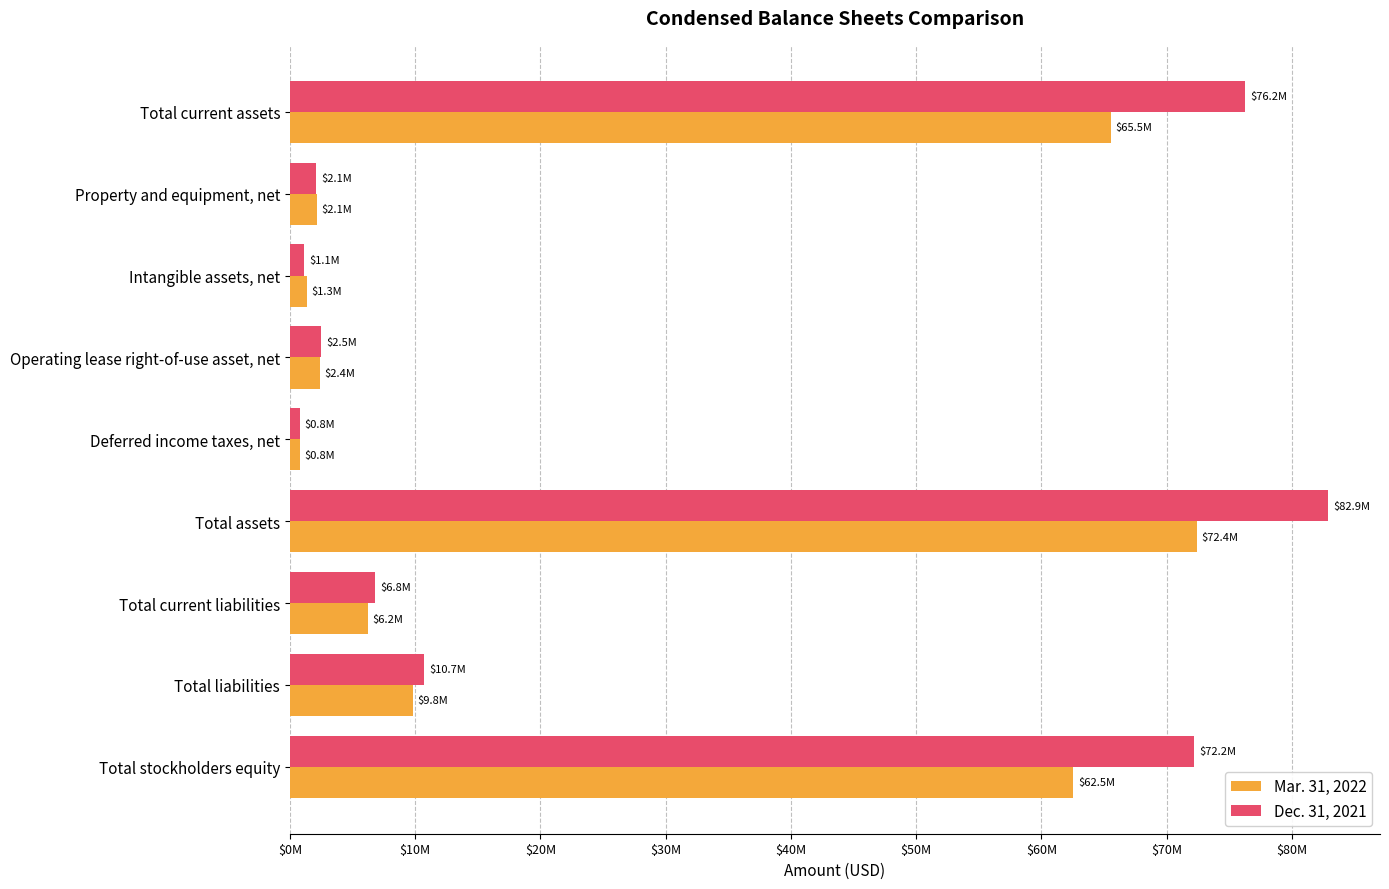

What are all the series names shown in the legend?

Mar. 31, 2022, Dec. 31, 2021